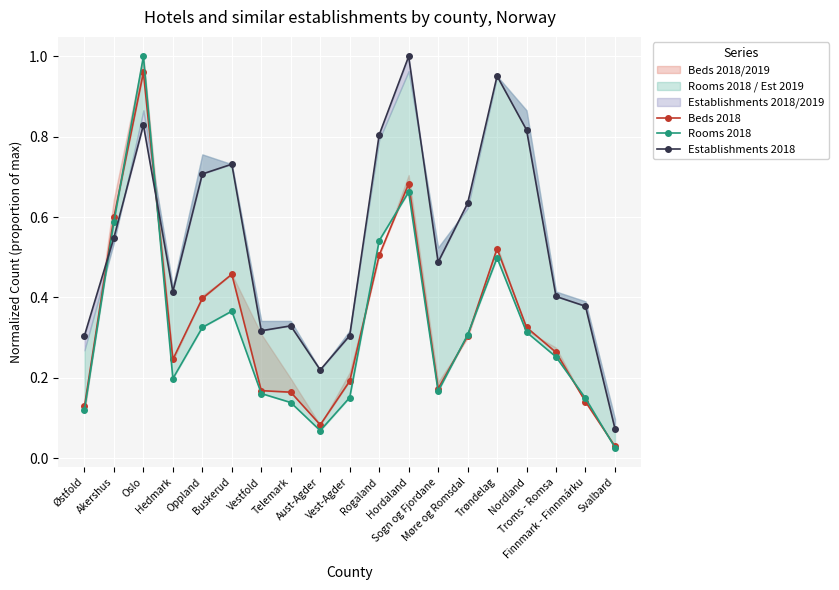

What is the difference between the highest and lowest values at Trøndelag?

0.5